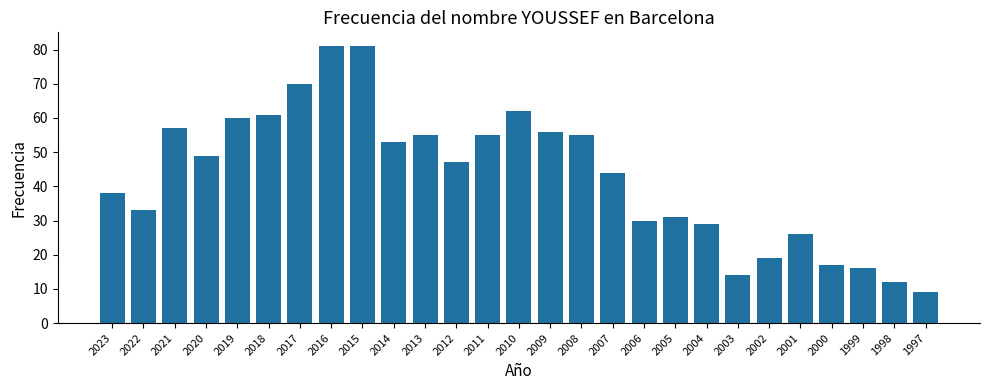

Count the number of categories in the chart.

27